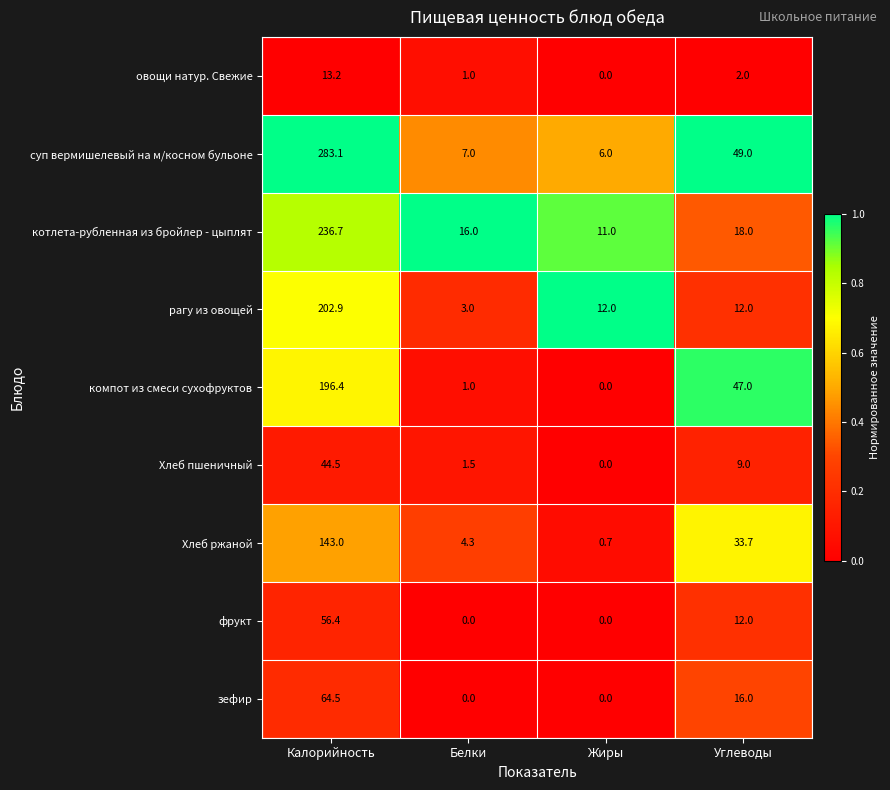

At which label does зефир reach its peak?

Калорийность